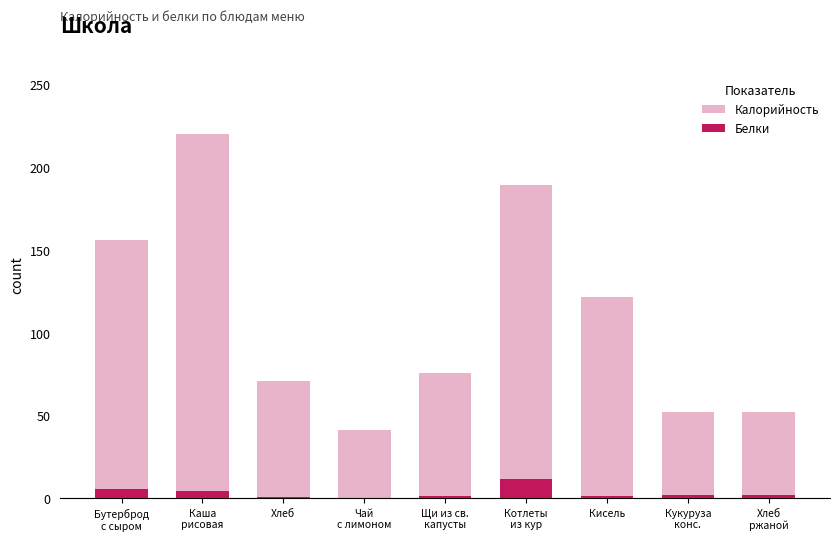

At how many categories does at least one series exceed 70?

6